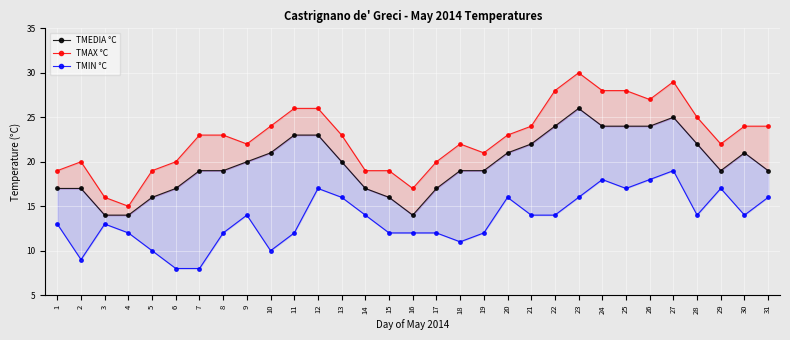

Which series changed the most between 28 and 30?

TMEDIA °C